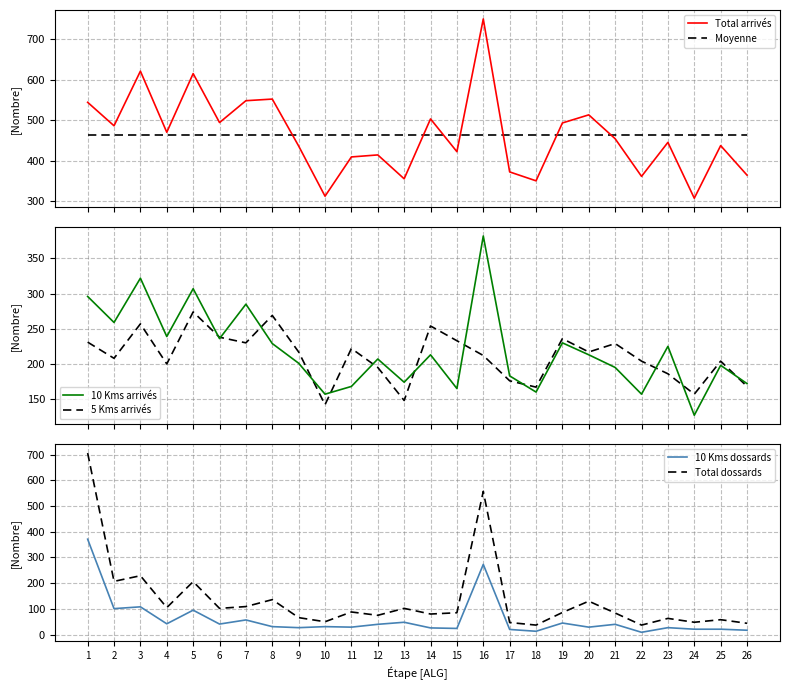

Which series has the largest total across all categories?

Moyenne